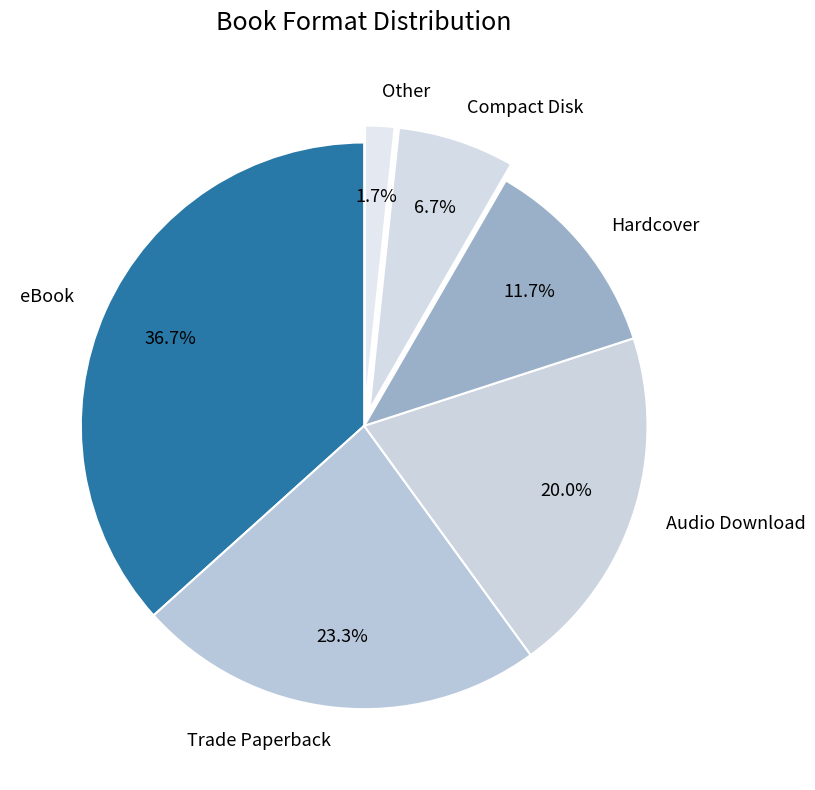

Is there a majority slice in this chart?

No